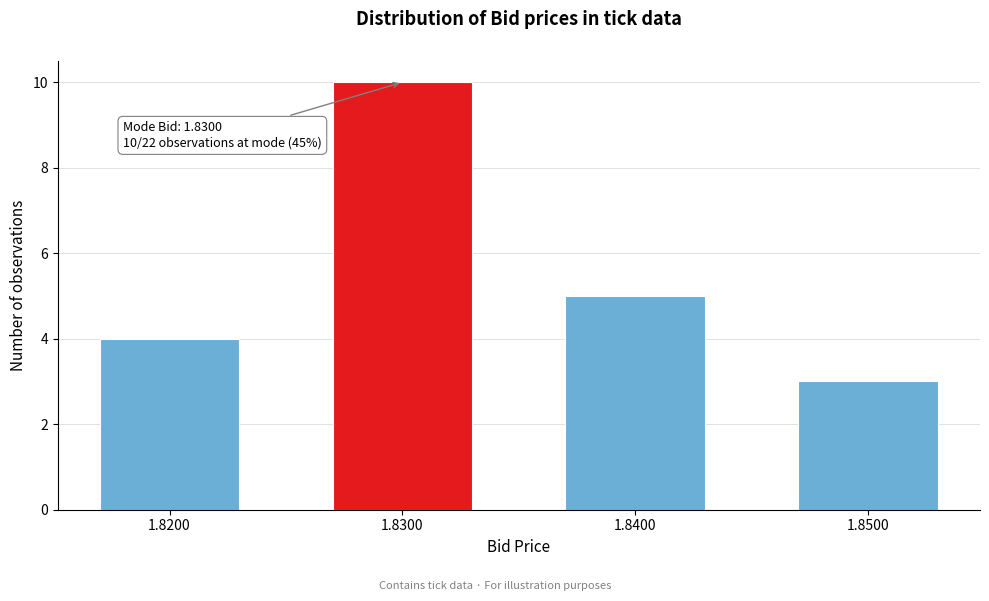

Reading left to right, list all the values displayed in this chart.

4	10	5	3